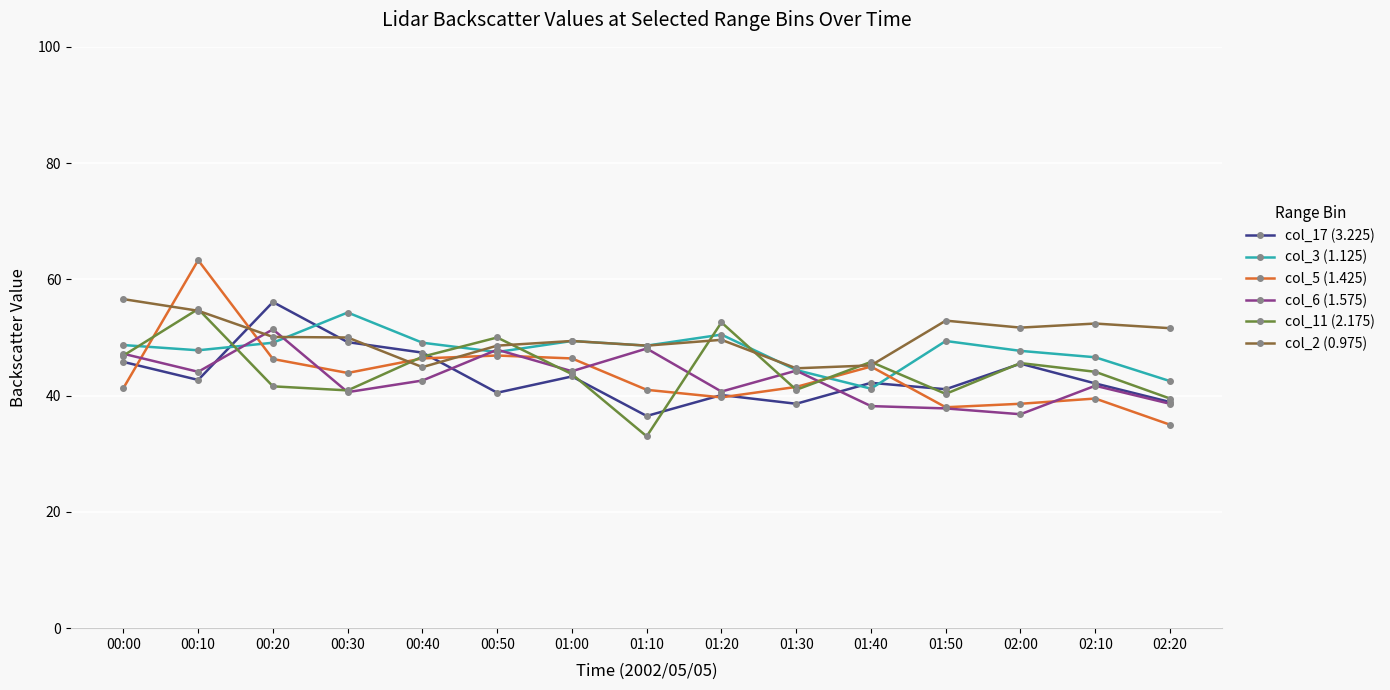

At which label does col_3 (1.125) first exceed 48?

00:00